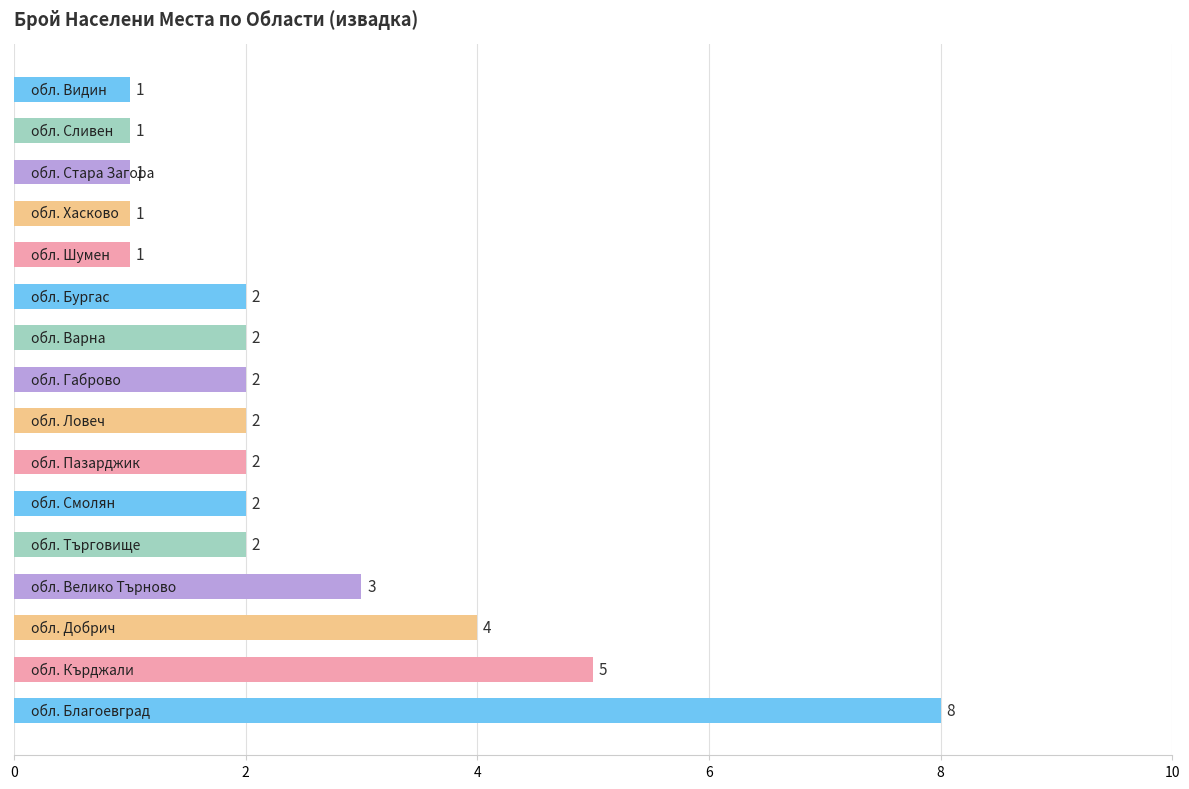

What is the sum of all values?

39